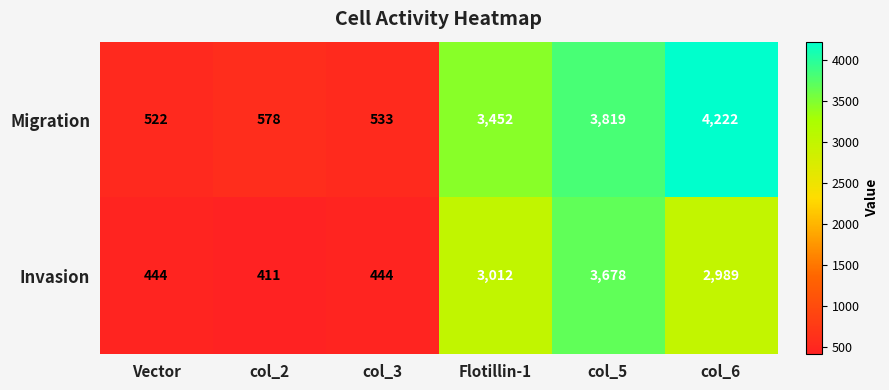

Which series has the largest total across all categories?

Migration